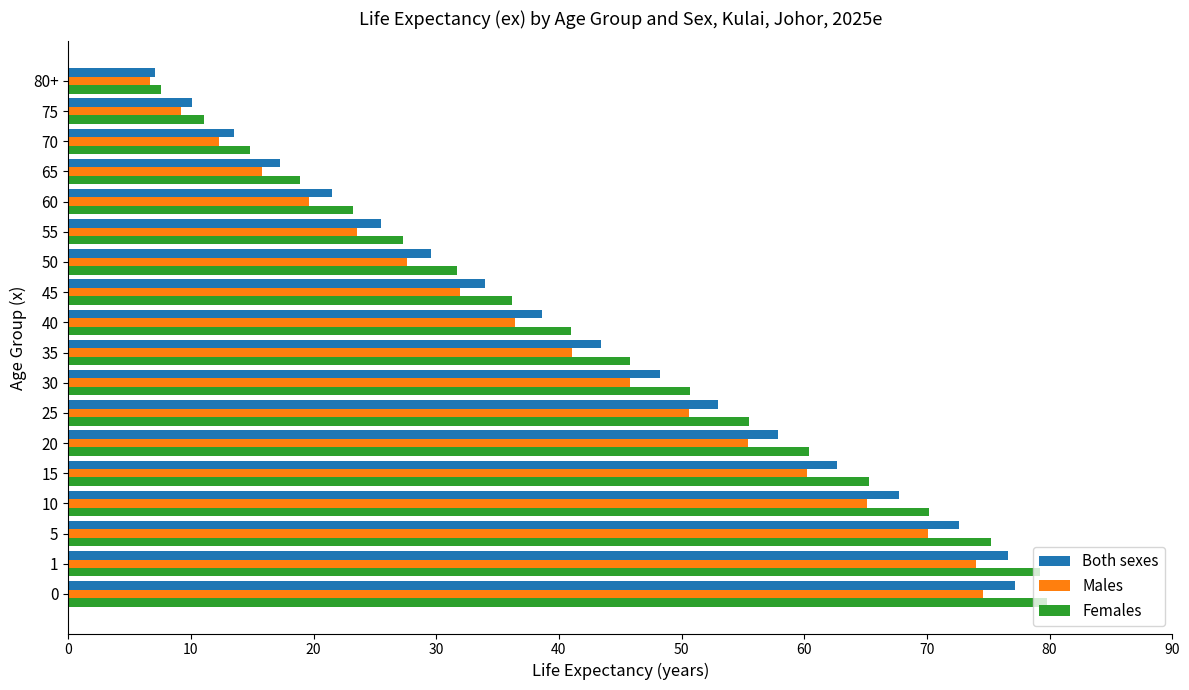

What is the difference between the maximum and minimum values in the Males series?

67.9